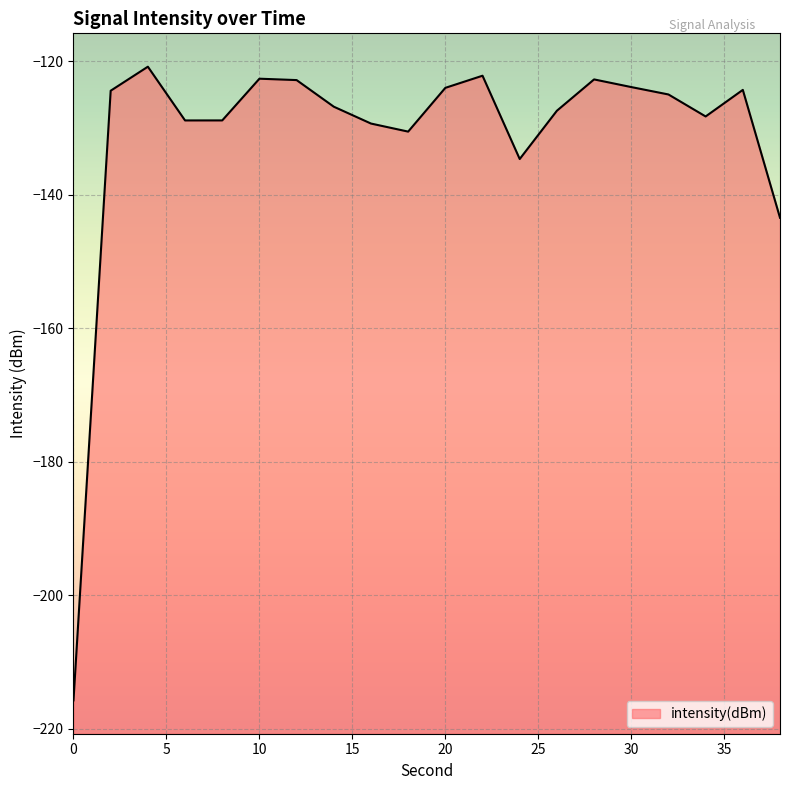

Reading left to right, transcribe all the data shown in this chart.

-215.7	-124.4	-120.8	-128.8	-128.8	-122.6	-122.8	-126.8	-129.3	-130.5	-124.0	-122.1	-134.6	-127.4	-122.7	-123.8	-124.9	-128.2	-124.3	-143.4